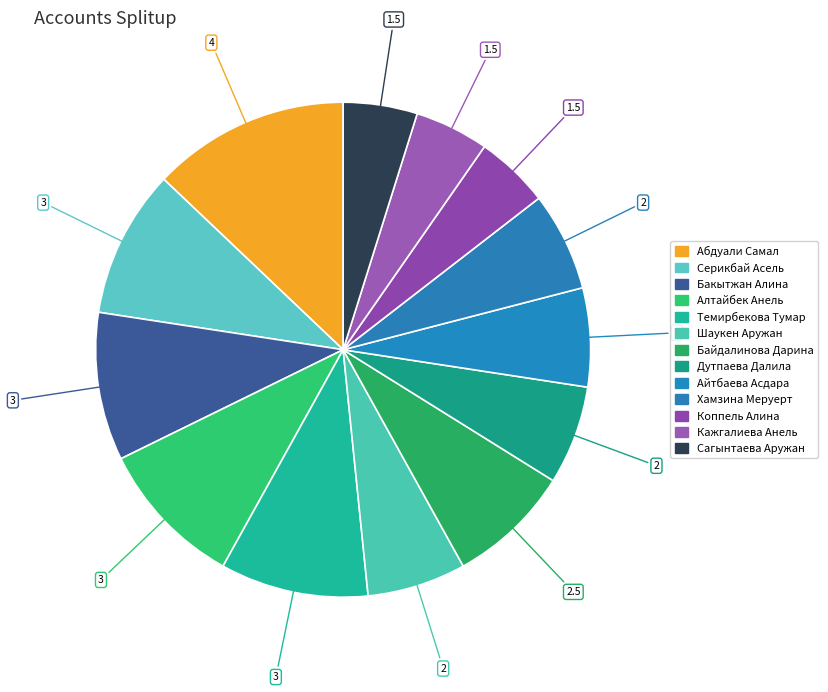

Does Коппель Алина represent more than half of the total?

No